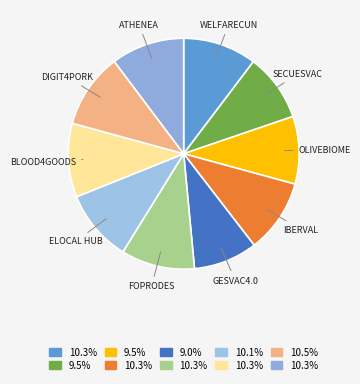

To the nearest percent, what is the difference between the largest and smallest slice percentages?

2%